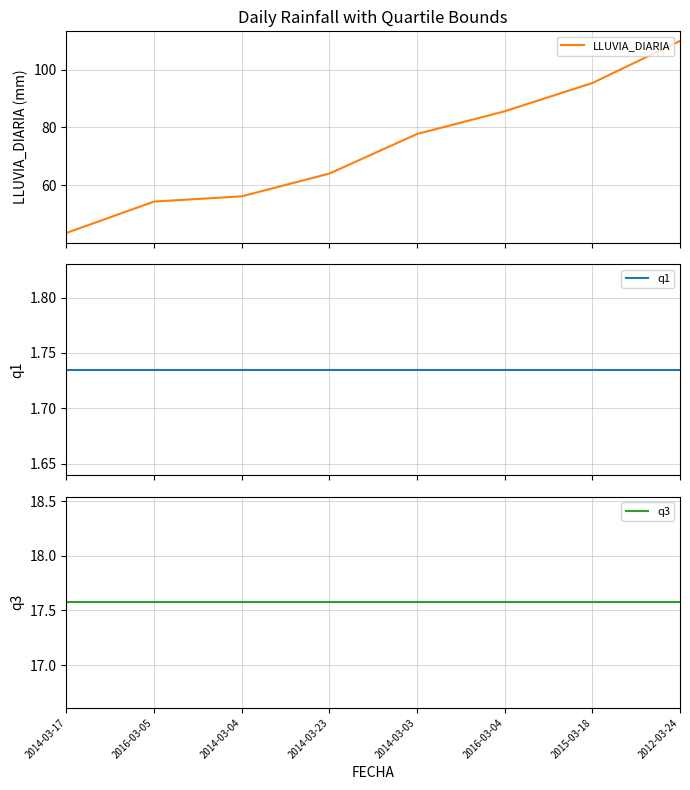

At which label is q3 closest to 17?

2014-03-17